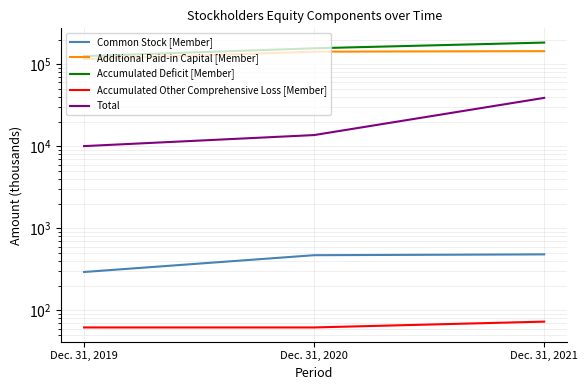

Which label corresponds to the largest value in the chart?

Dec. 31, 2021